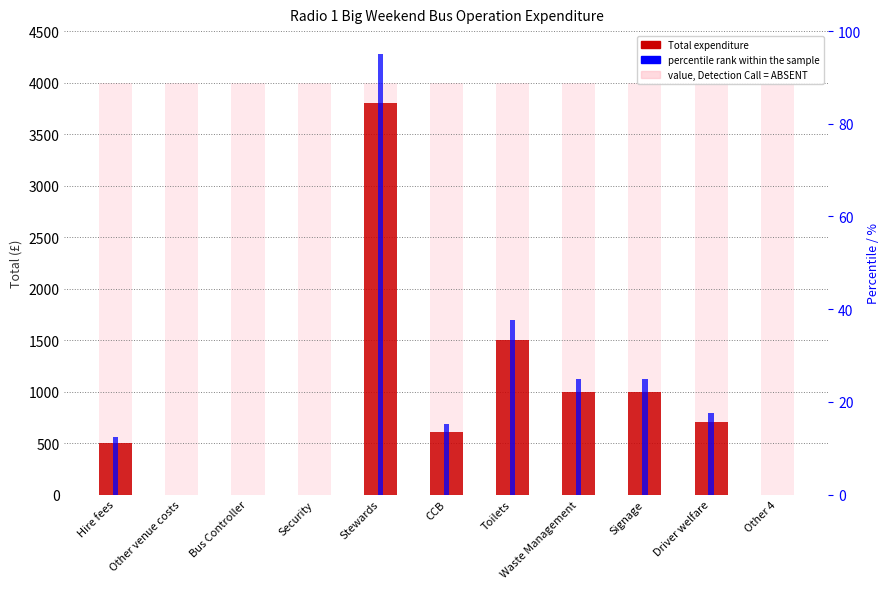

How many groups of bars are there?

11